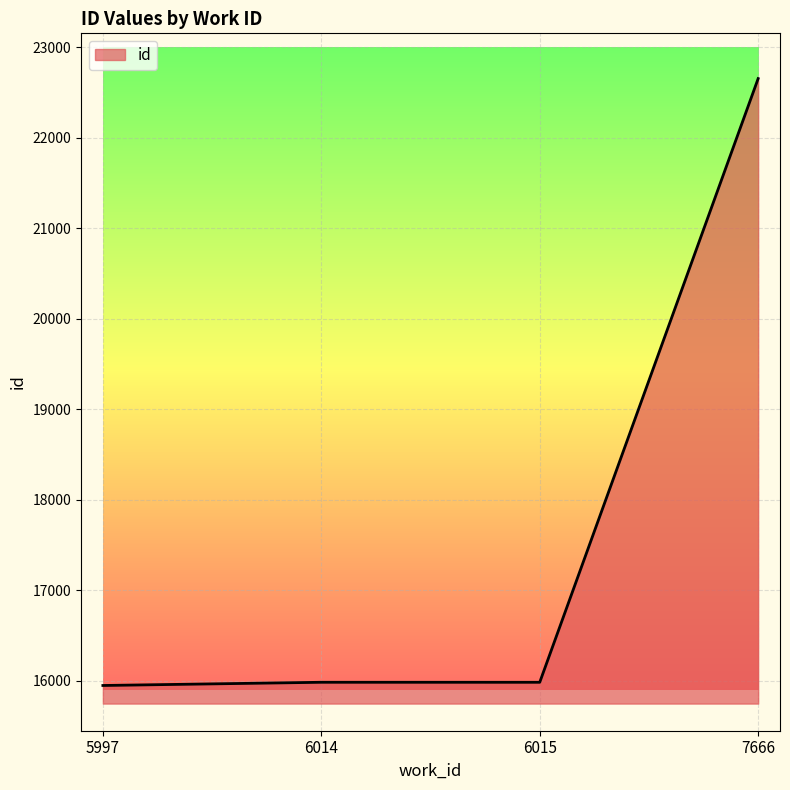

What is the greatest value displayed?

22654.0